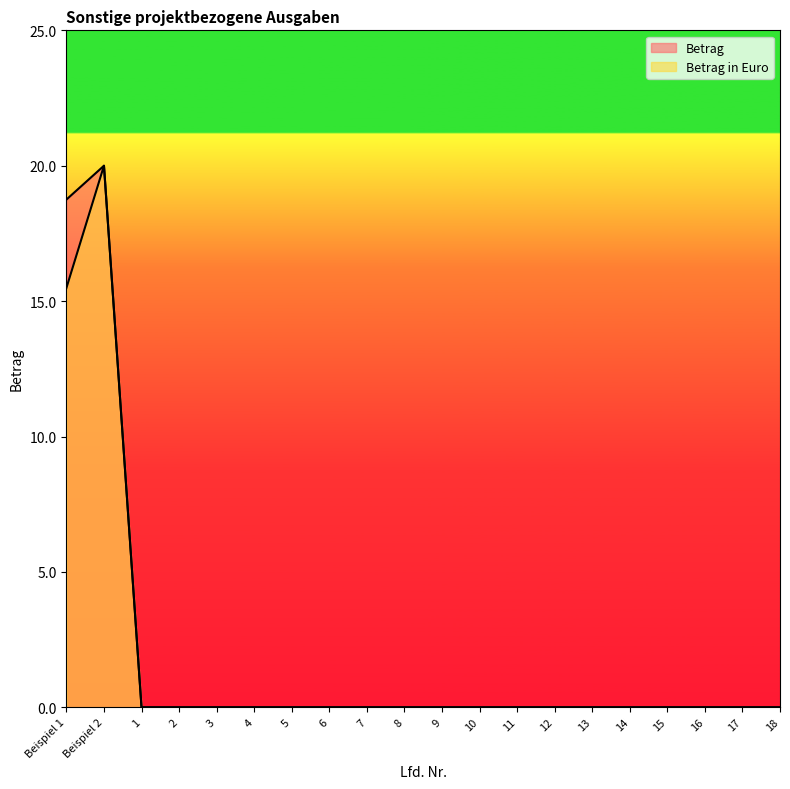

Which series changed the most between 2 and 11?

Betrag